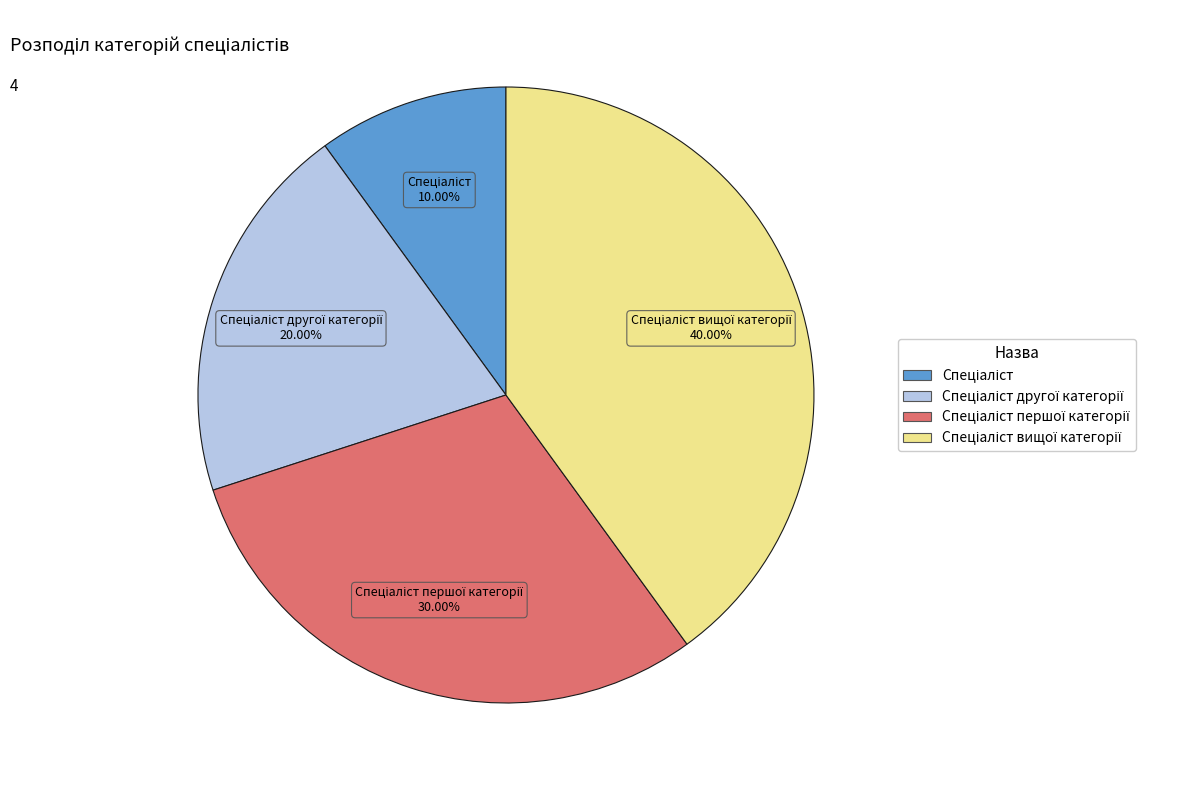

Is there a majority slice in this chart?

No